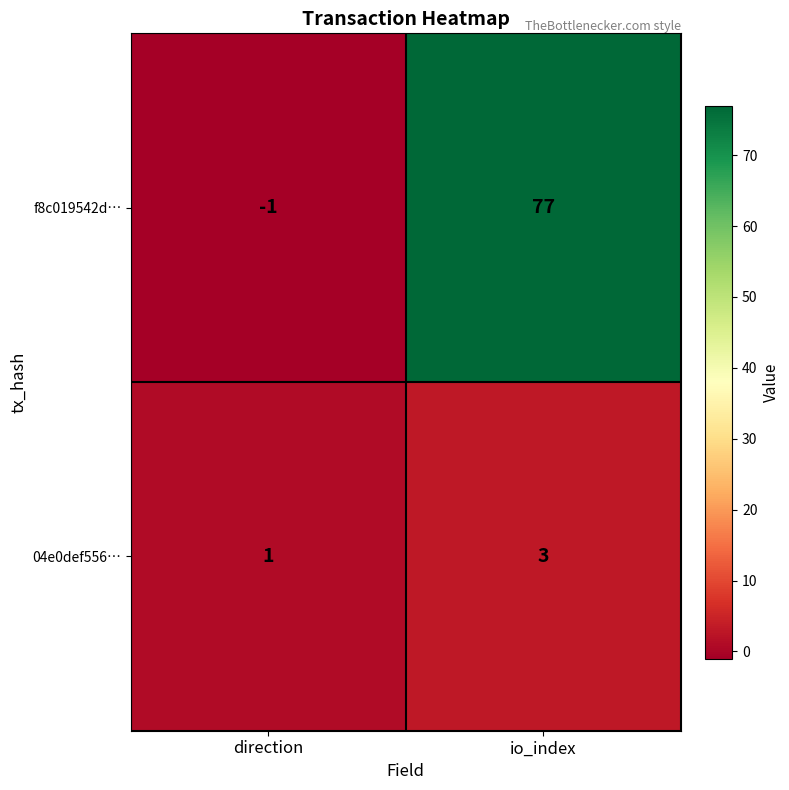

At which category is the sum across all series the highest?

io_index